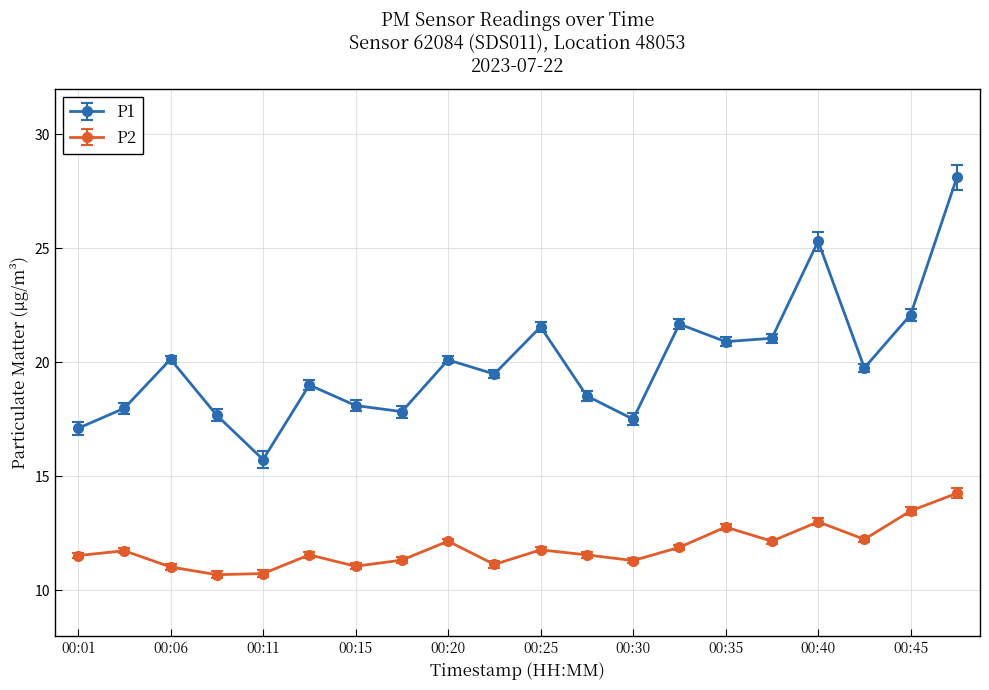

True or false: P2 and P1 cross at least once.

False